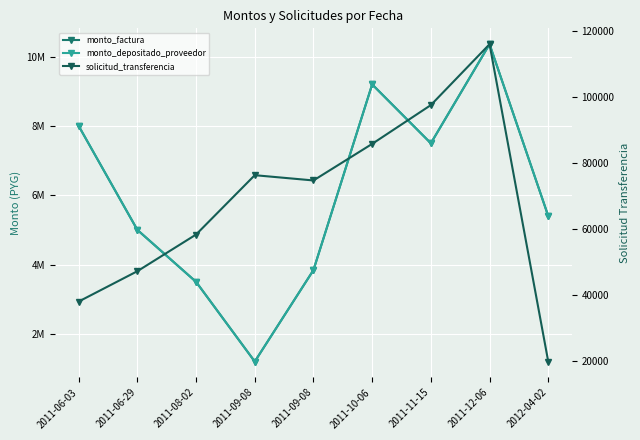

How many data points in monto_factura are less than 5400000?

4